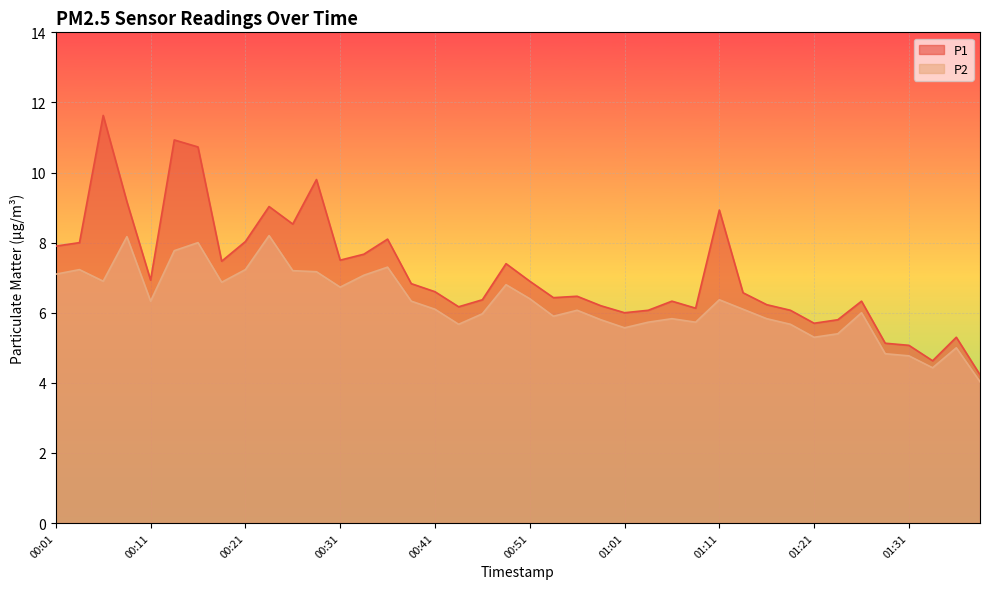

What is the approximate value of P2 at 01:33?

4.4